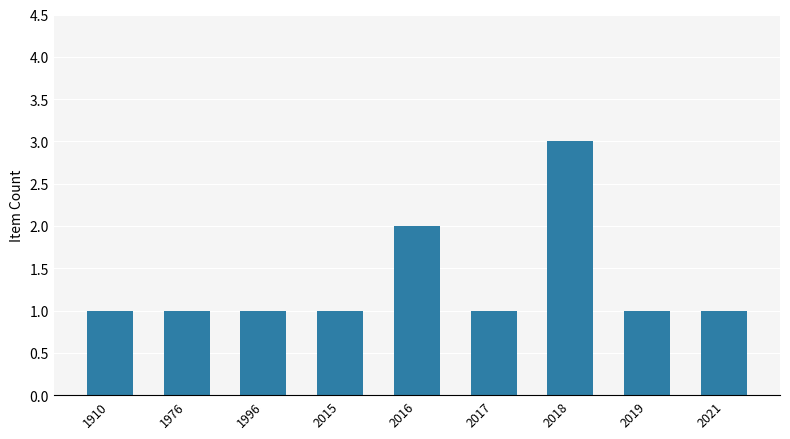

Are the bars grouped side by side (vs. stacked)?

No